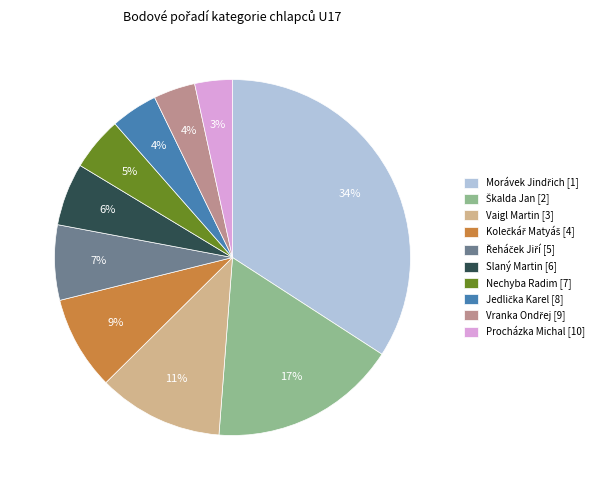

Does any single category account for the majority?

No